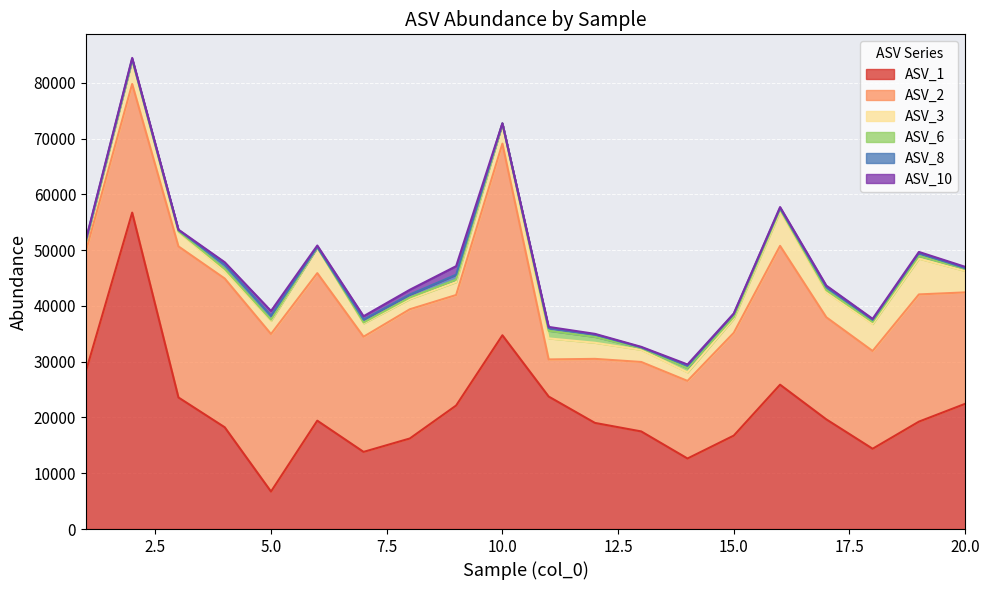

What is the difference between the ASV_6 values at 1 and 17?

196.5